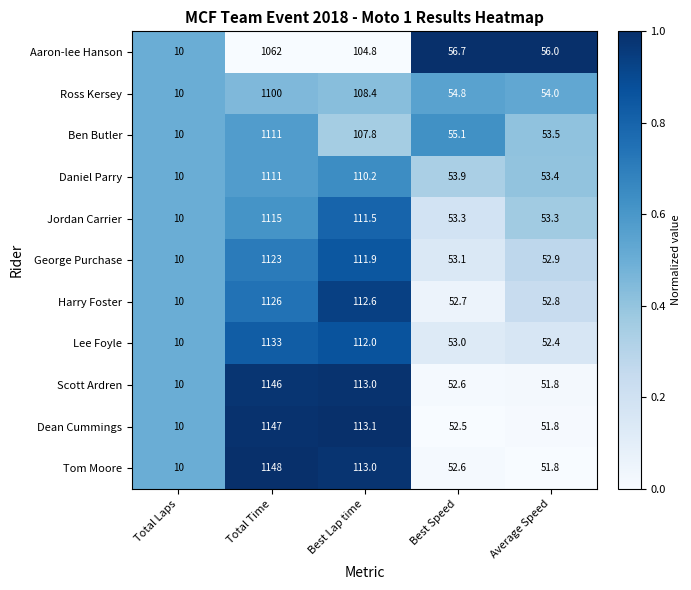

What is the difference between the maximum and second lowest values in the Aaron-lee Hanson series?

1006.0